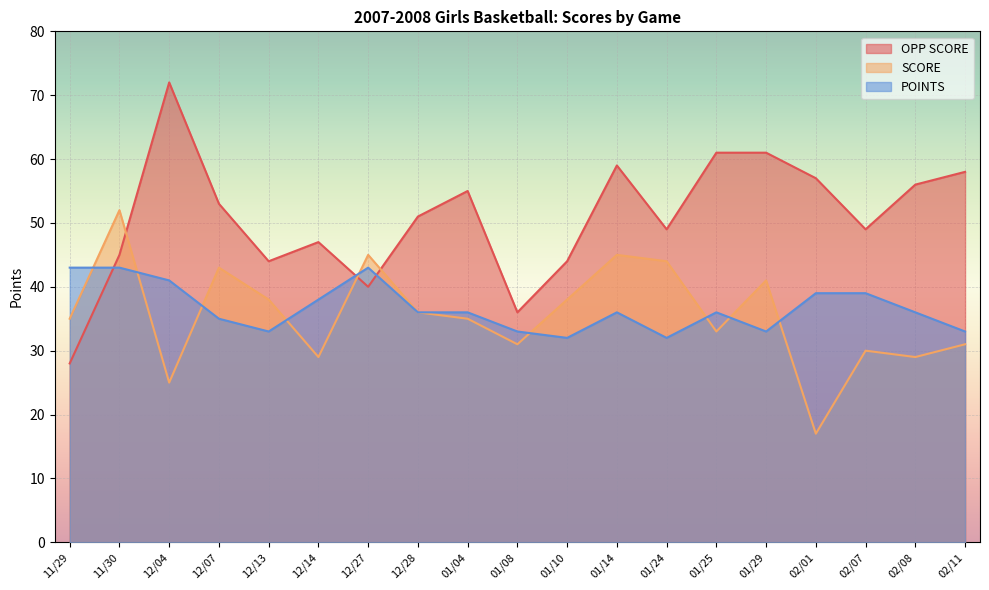

Which label corresponds to the smallest value in the chart?

02/01